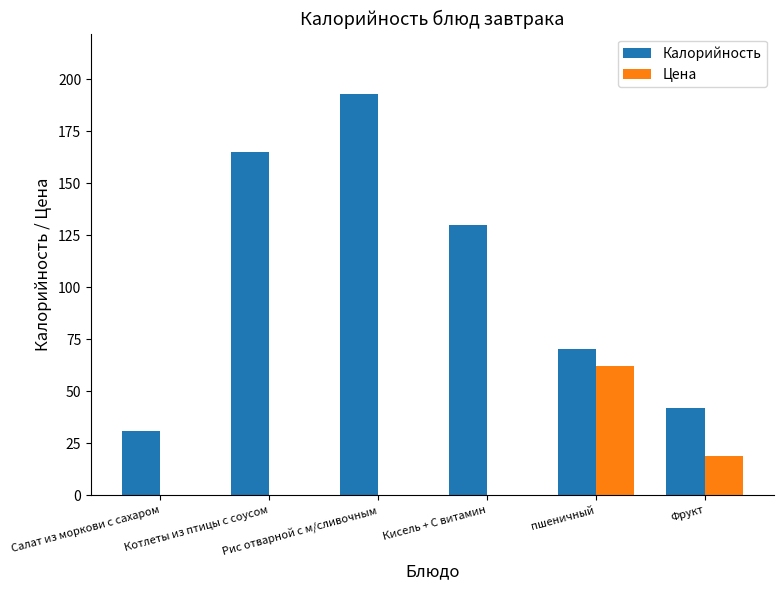

Which series has the largest total across all categories?

Калорийность